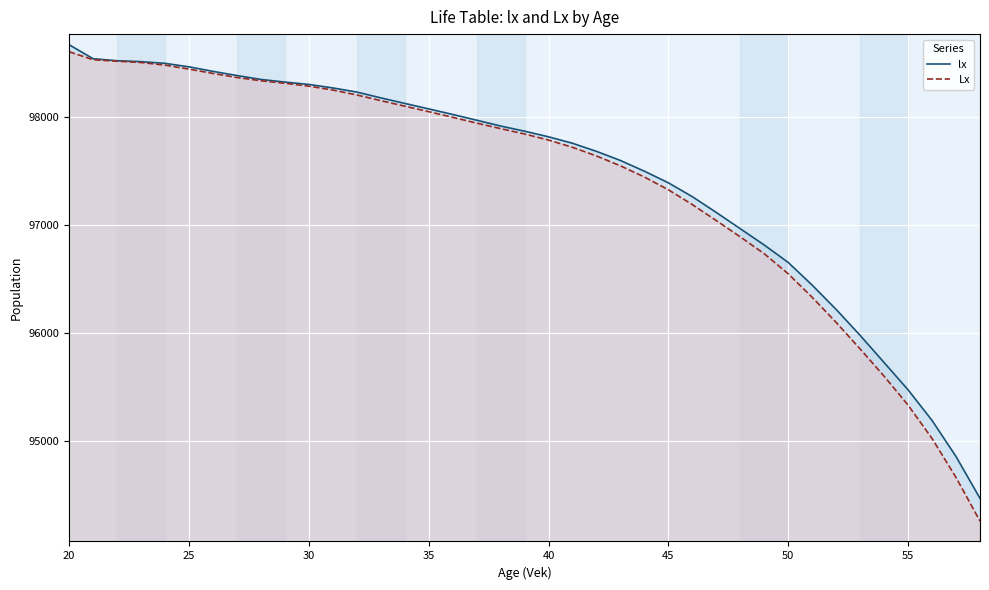

What is the greatest value displayed?

98668.3